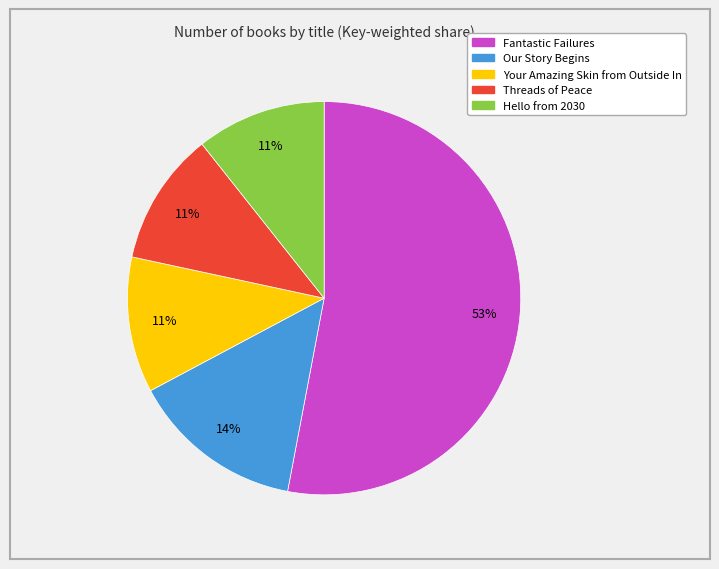

To the nearest percent, what is the difference between the largest and smallest slice percentages?

42%